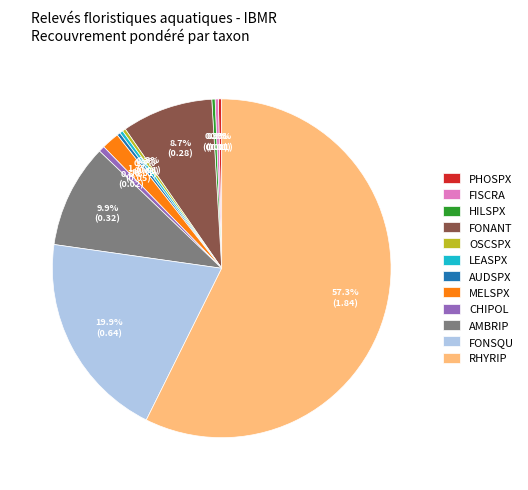

What is the largest slice in the pie chart?

RHYRIP